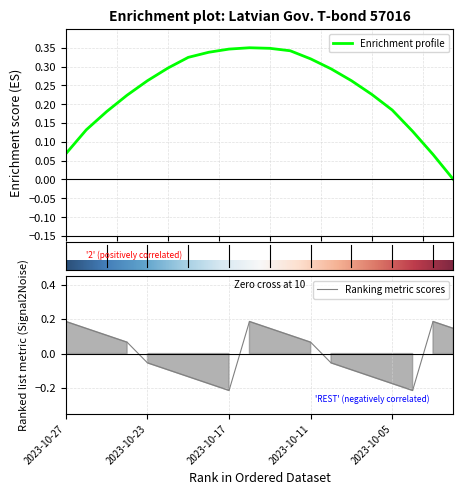

Does the chart display data point markers on the line(s)?

No